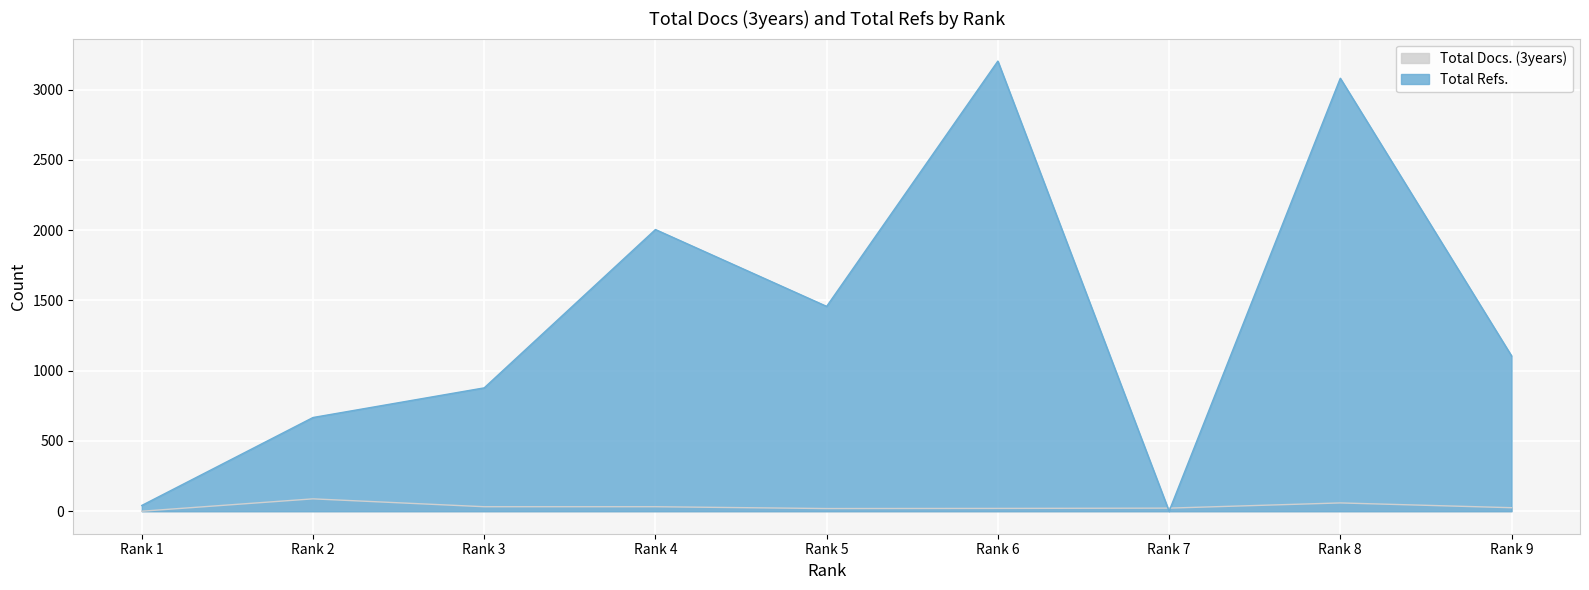

How many data points in Total Docs. (3years) are less than 25?

4